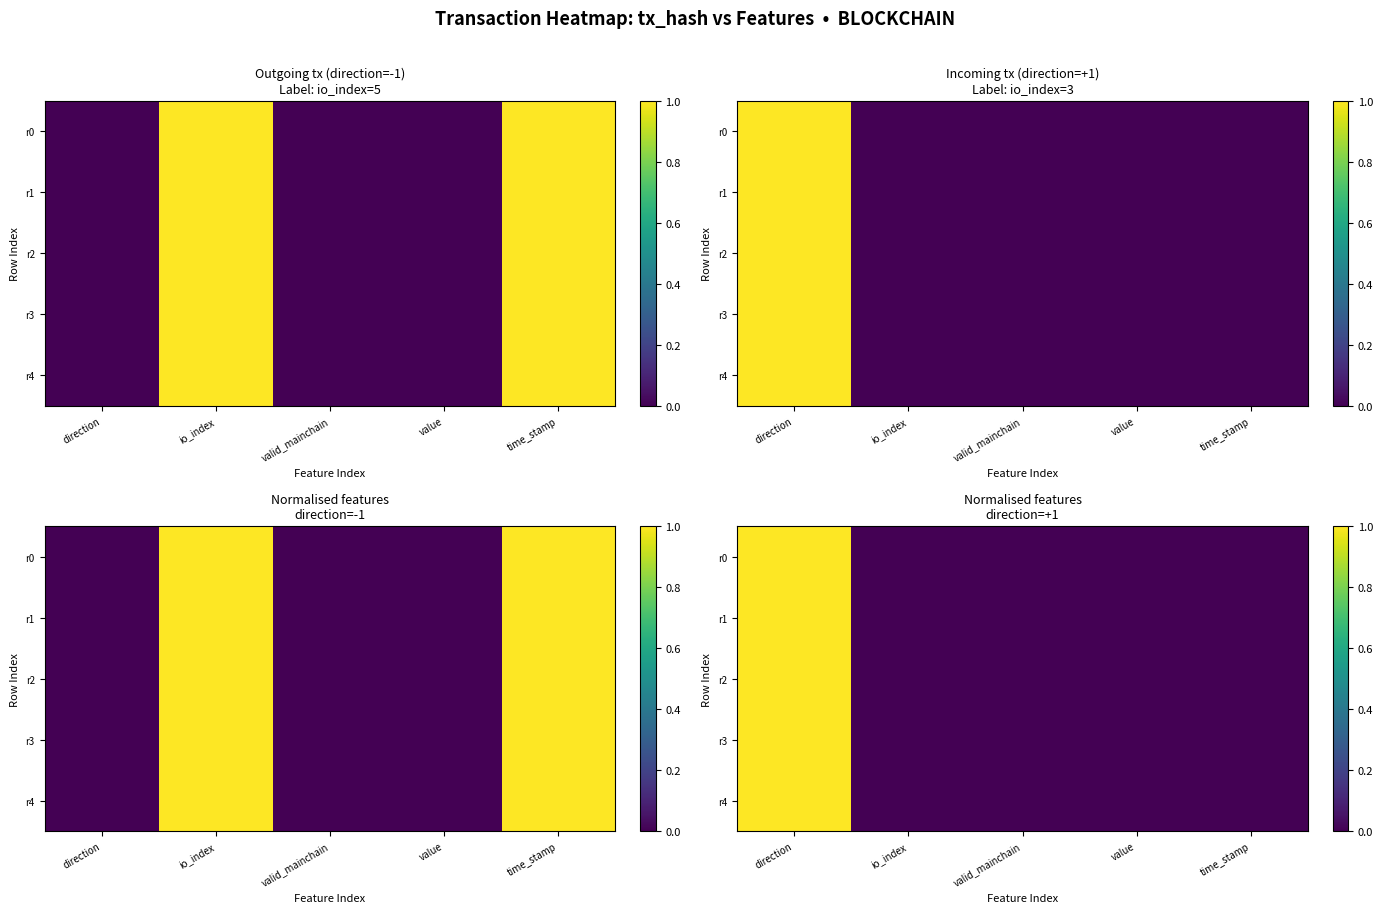

Which series has the widest spread of values?

r0